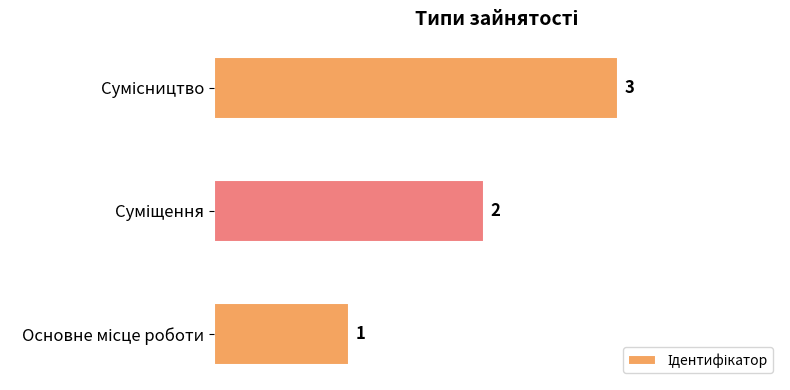

What is the greatest value displayed?

3